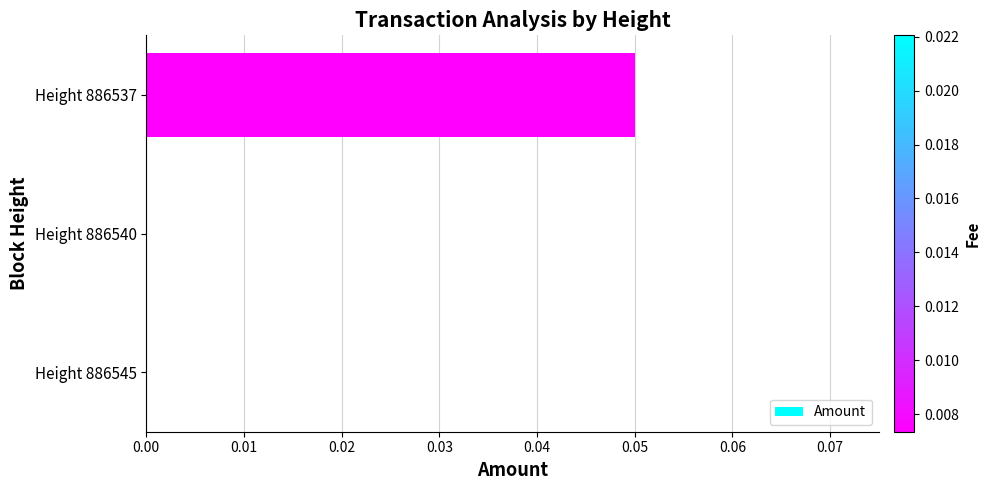

Between Height 886537 and Height 886540, which is larger?

Height 886537